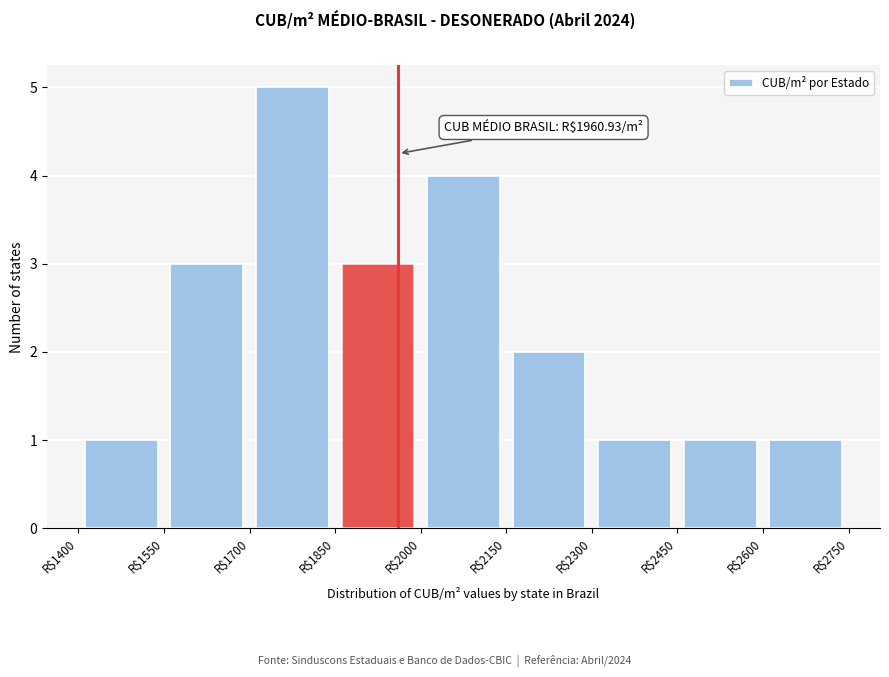

Which range on the x-axis has the tallest bar?

1700 to 1850